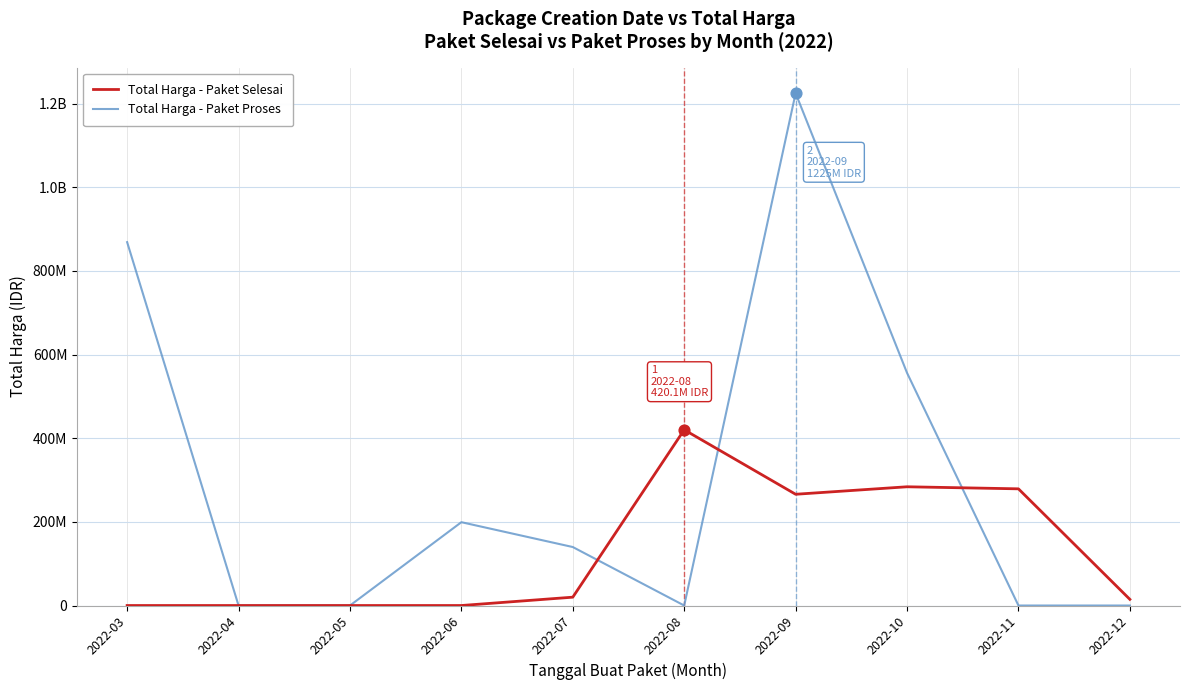

What are all the series names shown in the legend?

Total Harga - Paket Selesai, Total Harga - Paket Proses